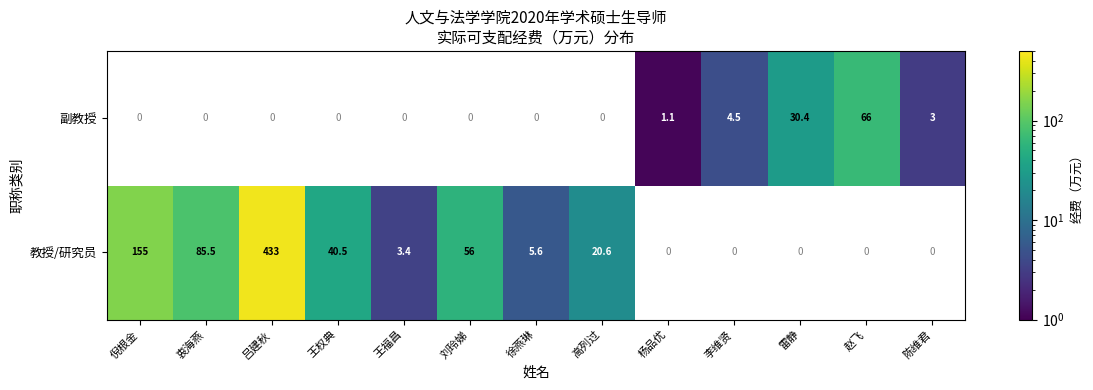

The value of 教授/研究员 at 徐燕琳 is 1.8. True or false?

False